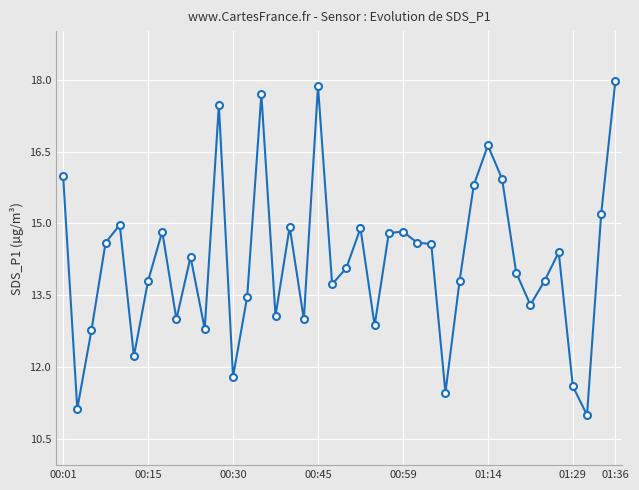

What is the difference between the maximum and minimum values?

7.0